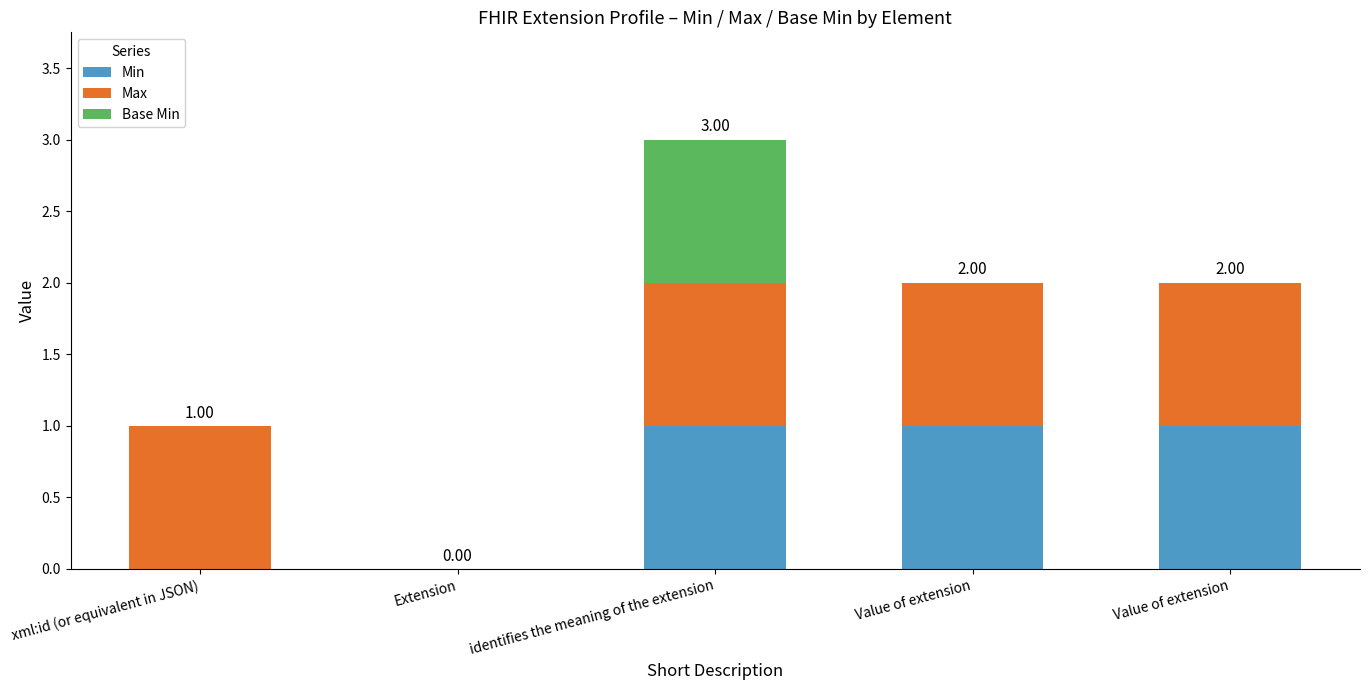

What is the label of the 2nd bar from the left?

Extension